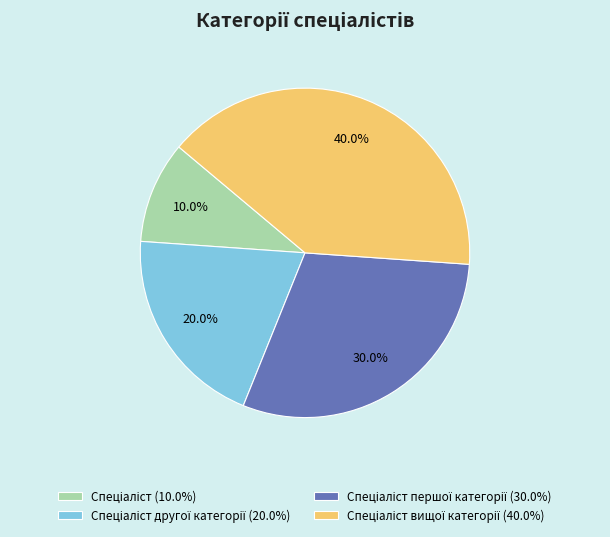

Is there a majority slice in this chart?

No